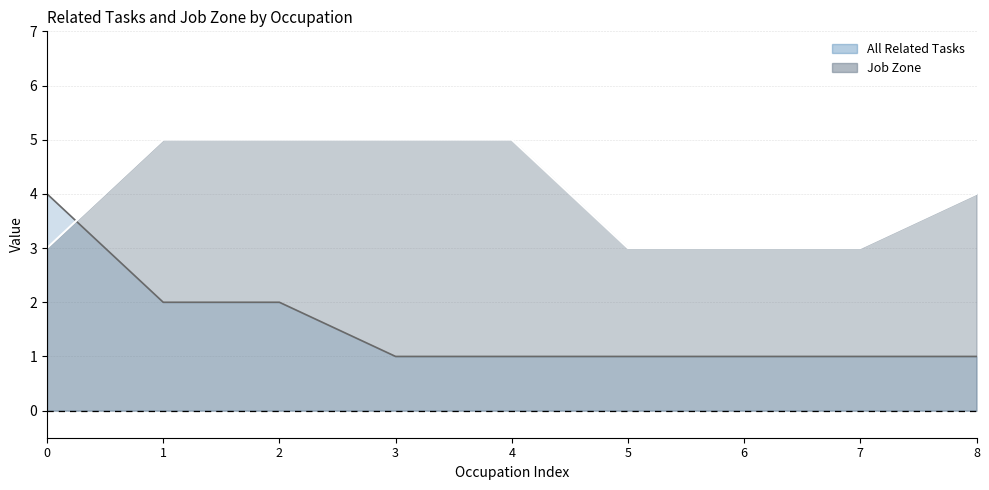

What is the difference between the second highest and minimum values in the Job Zone series?

2